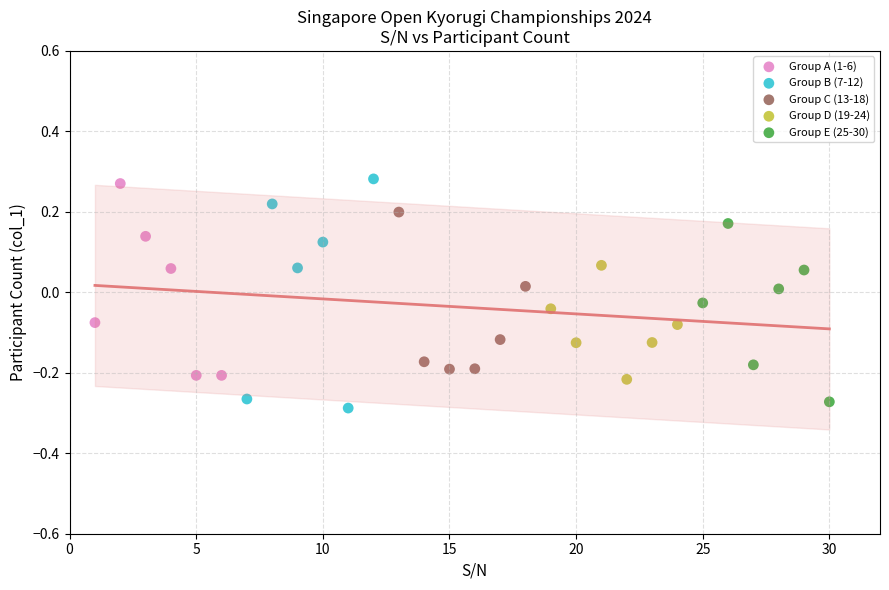

What are all the series names shown in the legend?

Group A (1-6), Group B (7-12), Group C (13-18), Group D (19-24), Group E (25-30)